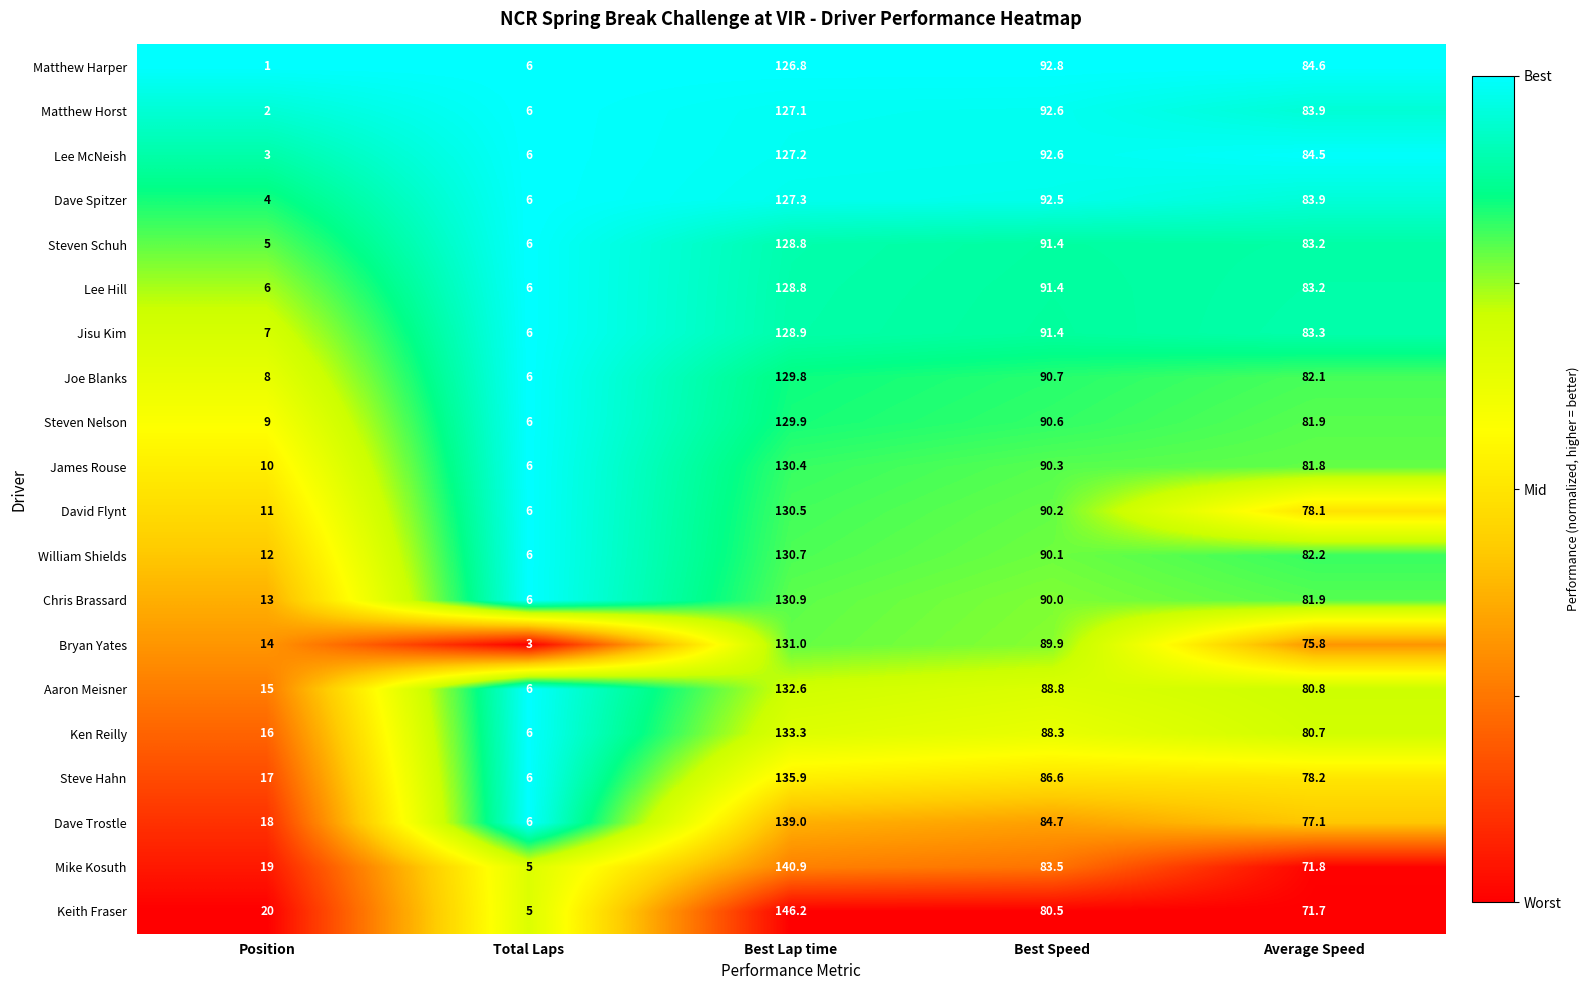

At which label is Steven Schuh closest to 66?

Average Speed